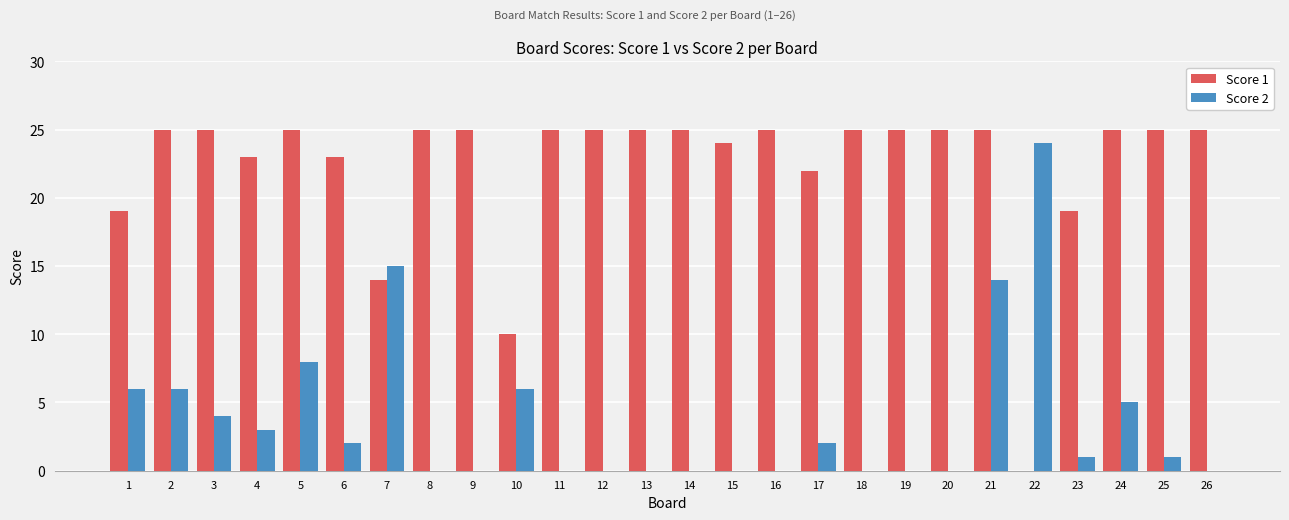

What is the total value across all series at 25?

26